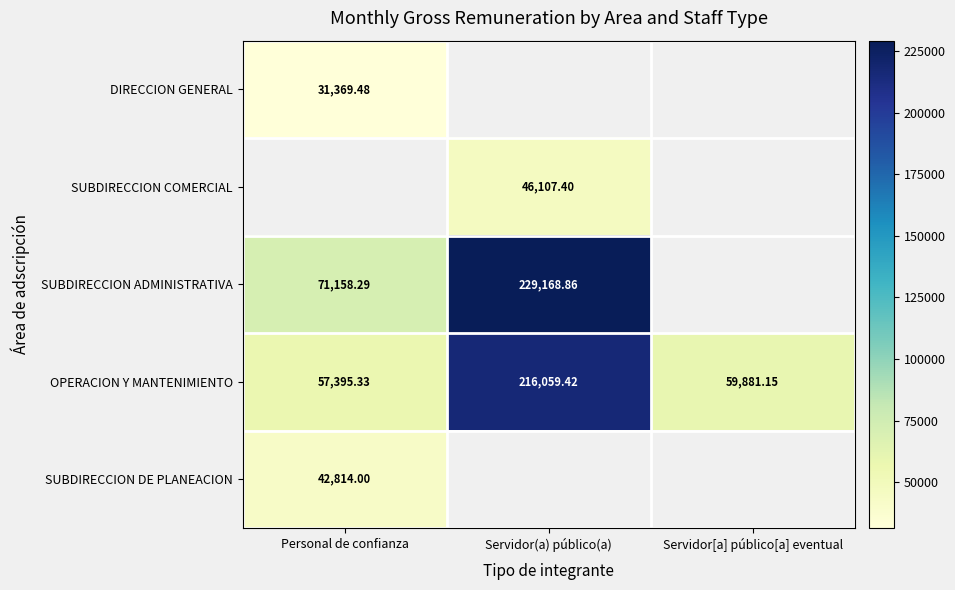

How many data points in OPERACION Y MANTENIMIENTO are less than 59881?

1